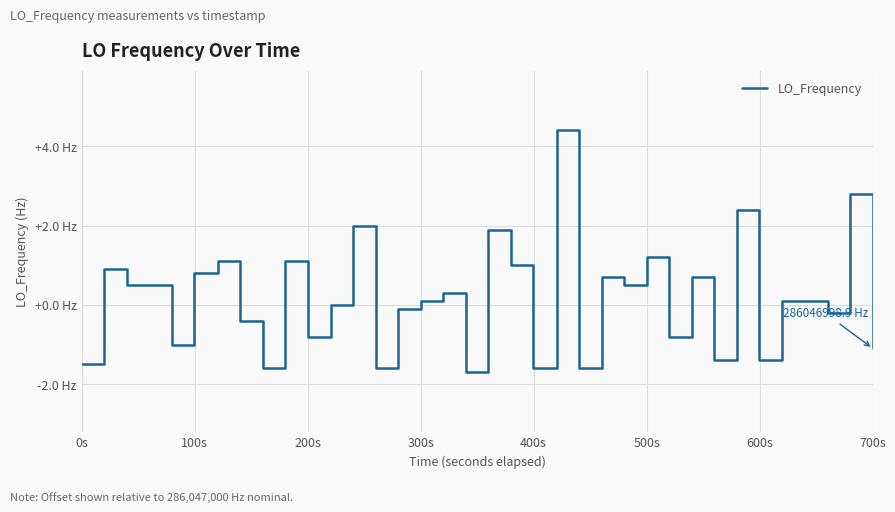

Is this an area chart (filled region under the line)?

No